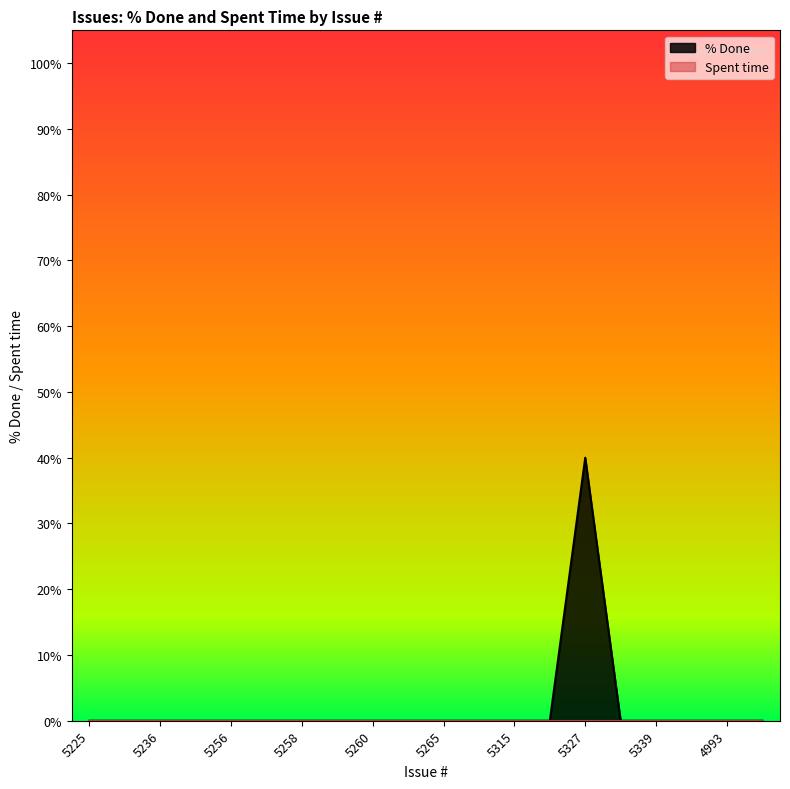

The chart shows a value of 22 at 5327. True or false?

False